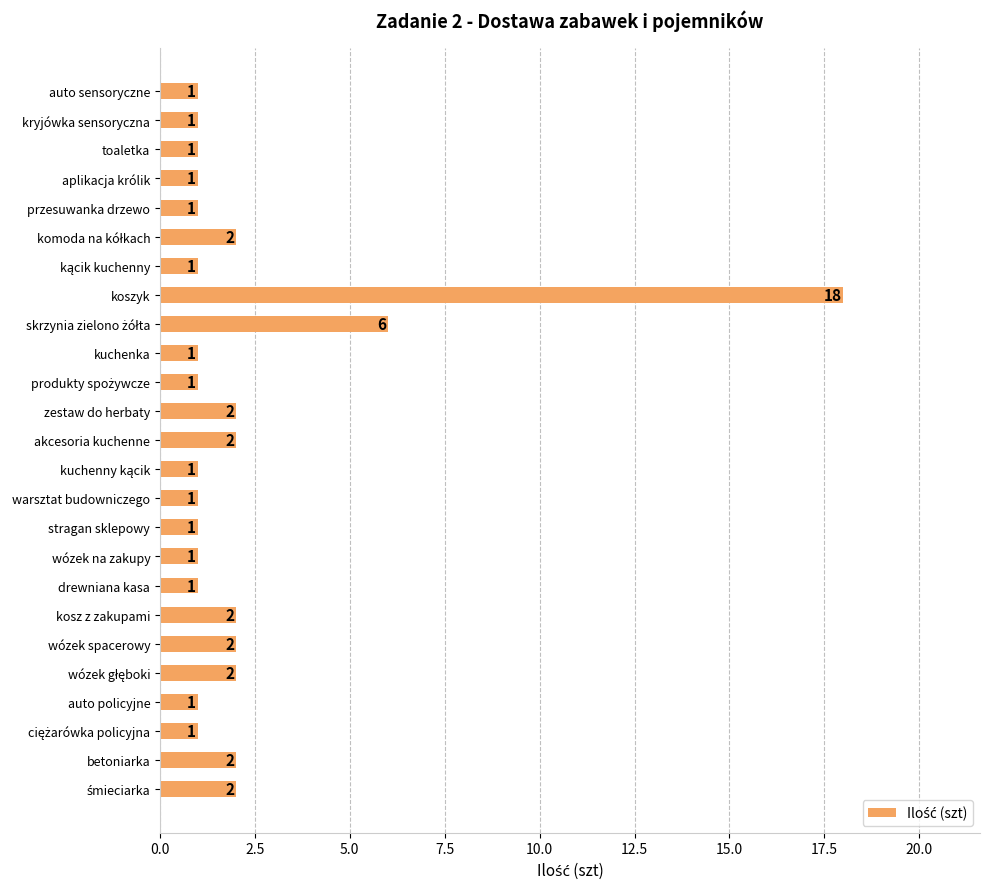

Reading bottom to top, transcribe all the data shown in this chart.

2	2	1	1	2	2	2	1	1	1	1	1	2	2	1	1	6	18	1	2	1	1	1	1	1